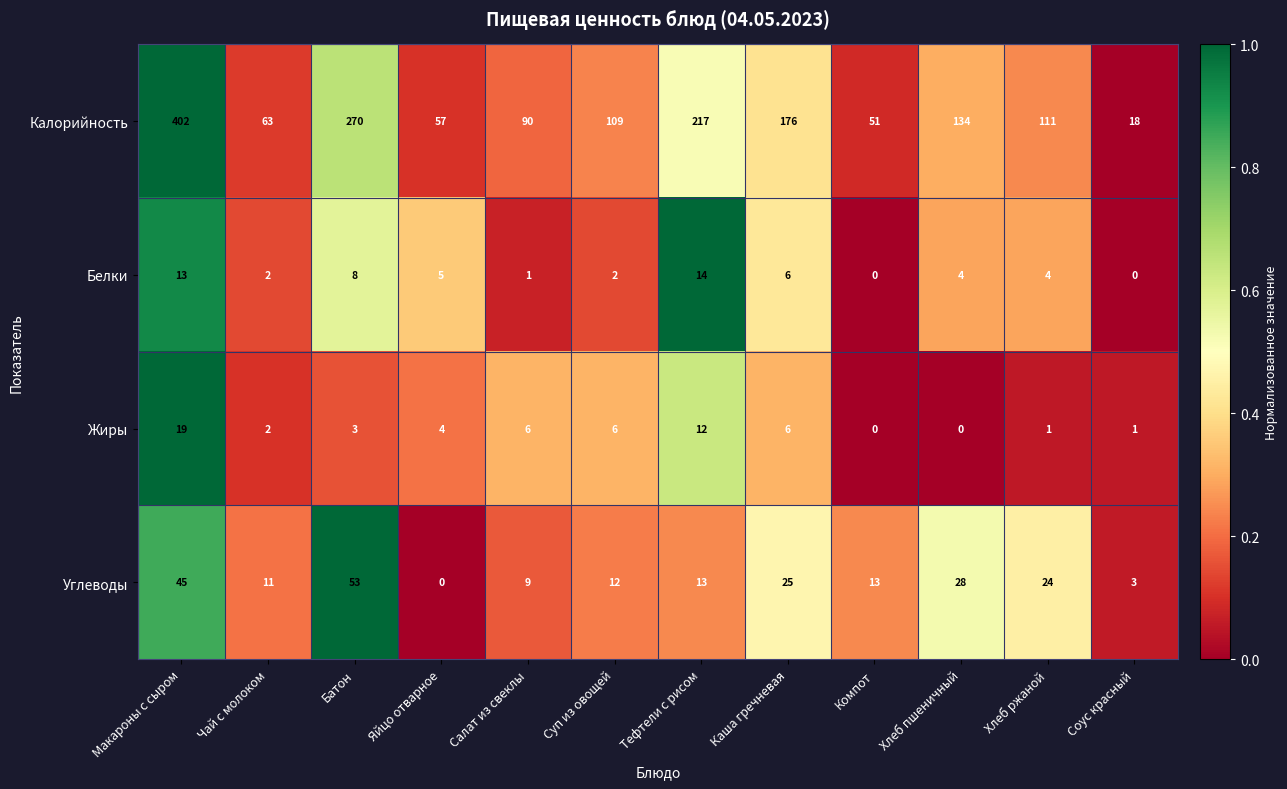

Which category has the highest value across all series?

Макароны с сыром